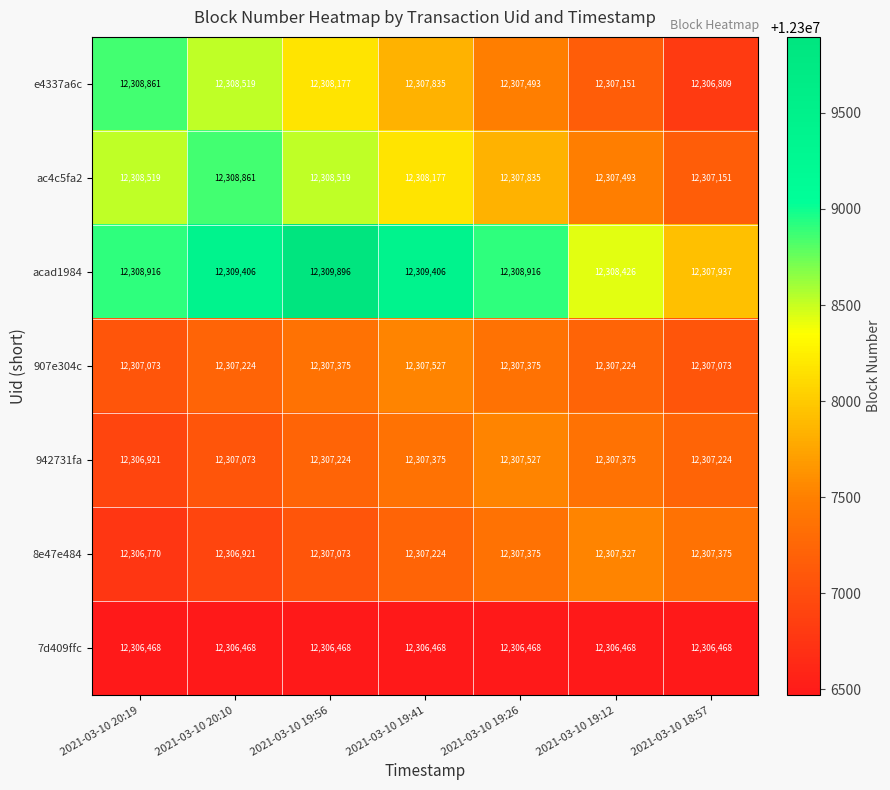

True or false: 7d409ffc has a value of 3775164 at 2021-03-10 19:12.

False